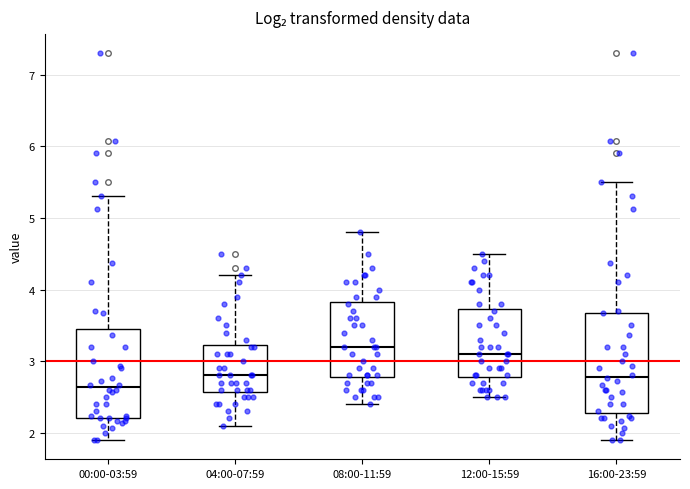

Where is the lower edge of the box for 04:00-07:59 on the y-axis? The values are not printed on the chart, so give them approximately, as read against the axis.

2.6